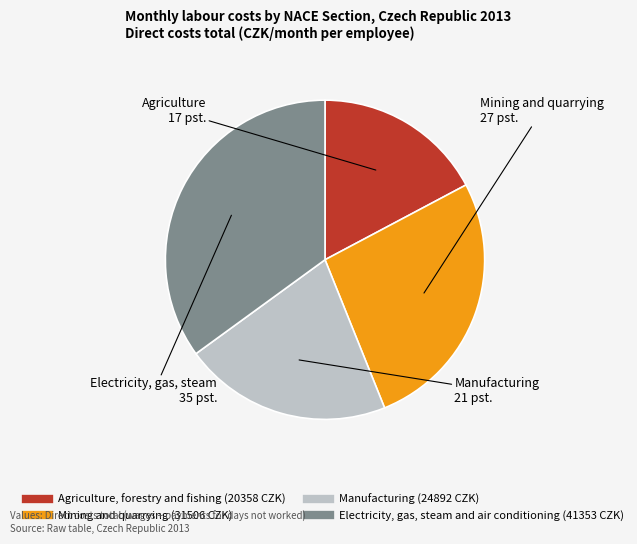

Rank the categories by value from highest to lowest.

Electricity, gas, steam and air conditioning, Mining and quarrying, Manufacturing, Agriculture, forestry and fishing